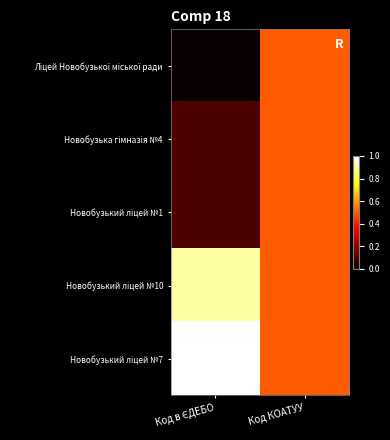

What is the spread (max minus min) of values at Код в ЄДЕБО?

1.0